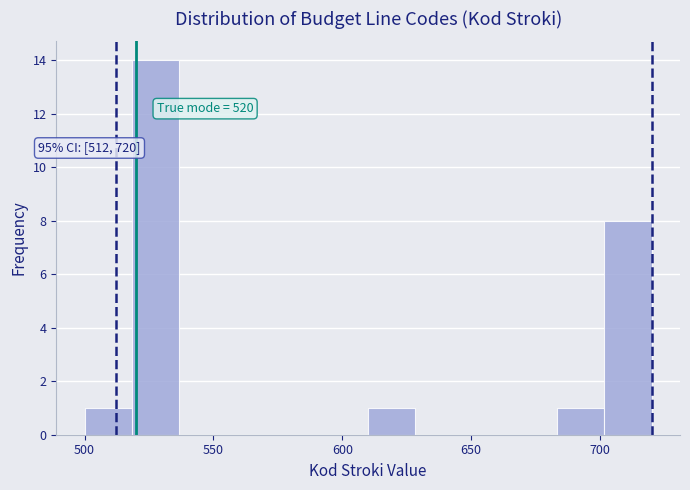

Read against the x-axis, roughly where is the centre of the tallest bar?

530